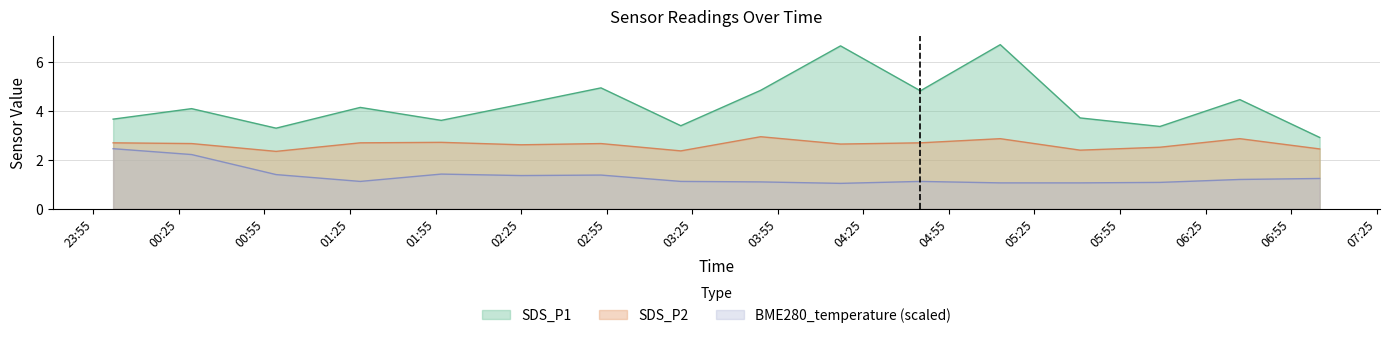

List the series in order of their overall mean, highest first.

SDS_P1, SDS_P2, BME280_temperature (scaled)